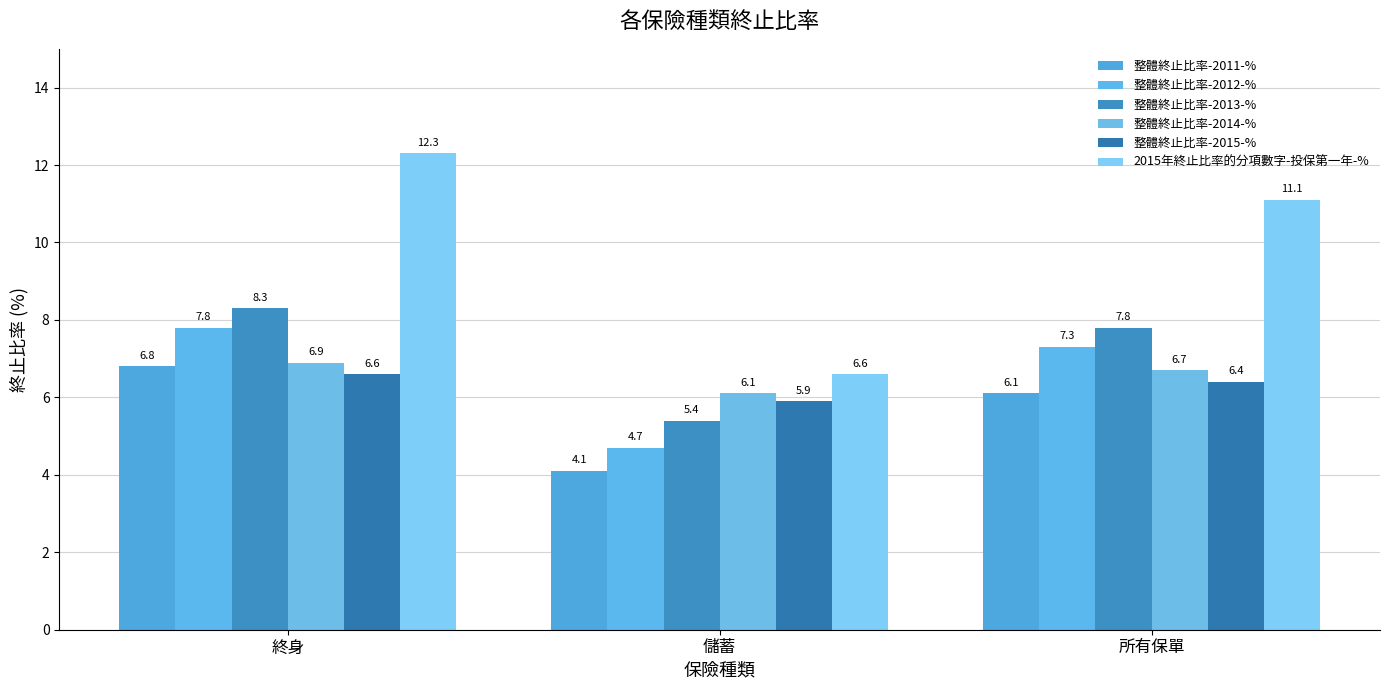

Which series has the largest total across all categories?

2015年終止比率的分項數字-投保第一年-%